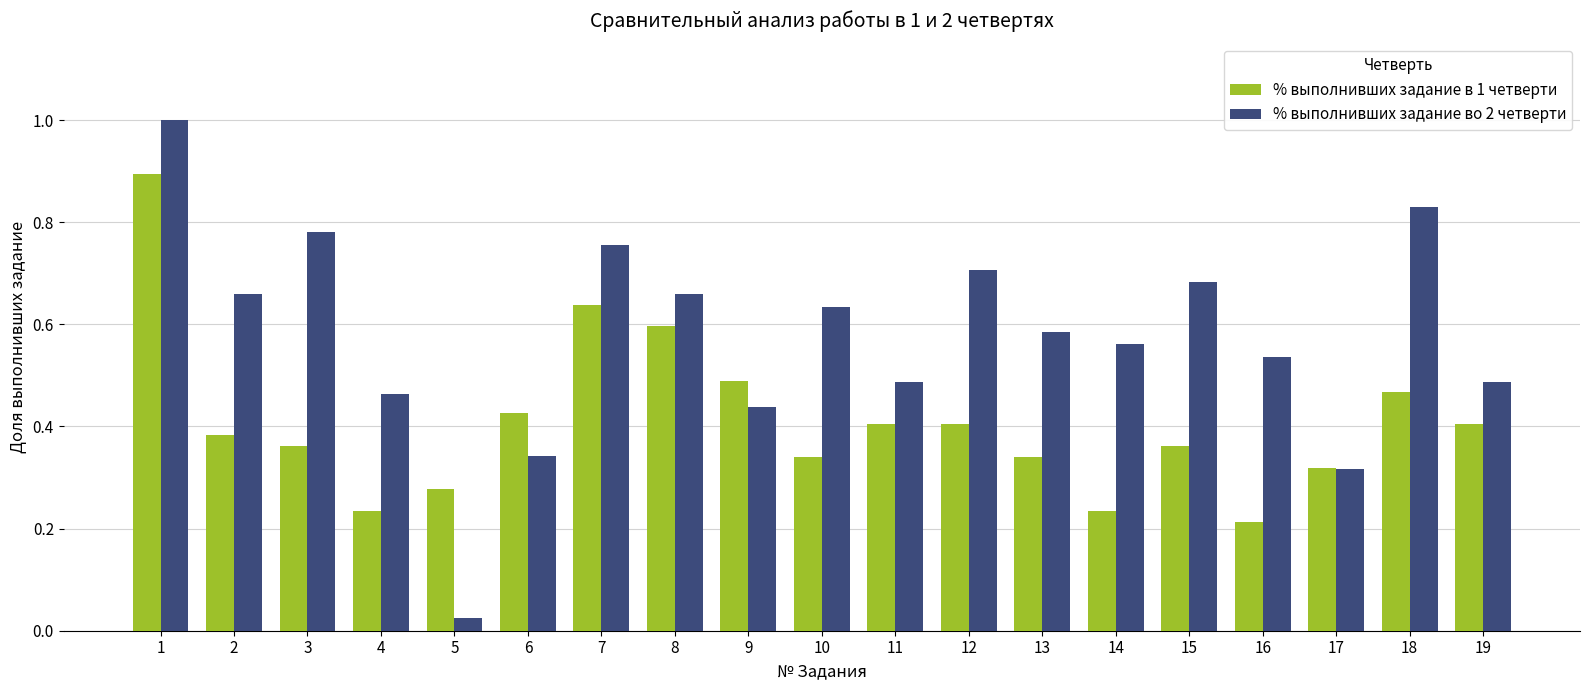

How many bars are there in each group?

2